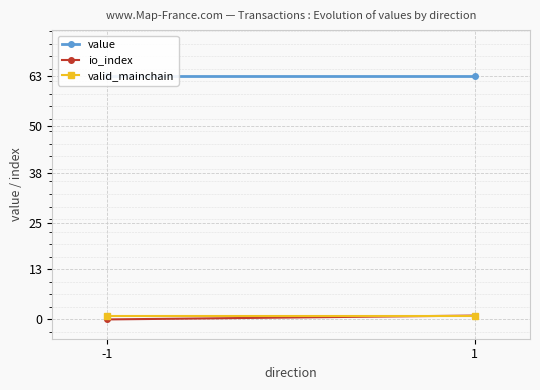

How many series are shown in this chart?

3